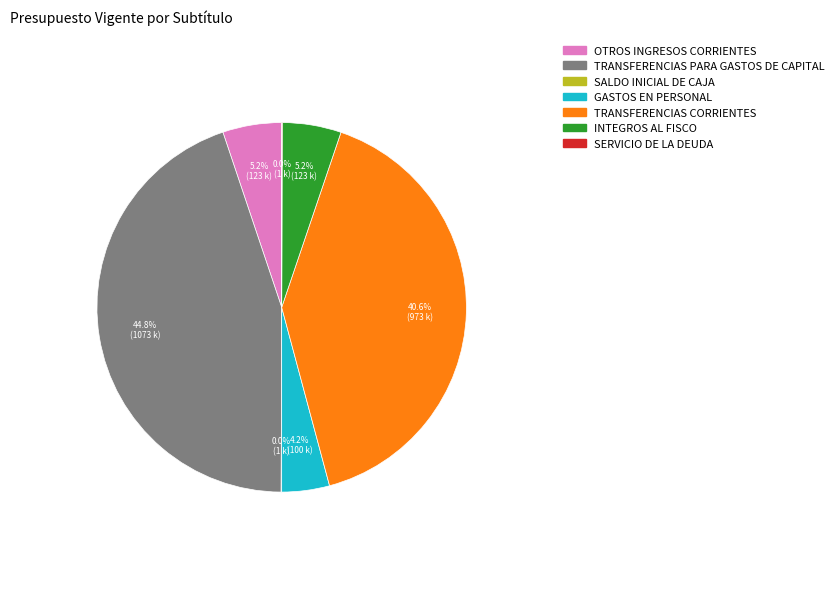

Approximately how many times larger is the value at TRANSFERENCIAS CORRIENTES compared to GASTOS EN PERSONAL?

9.7